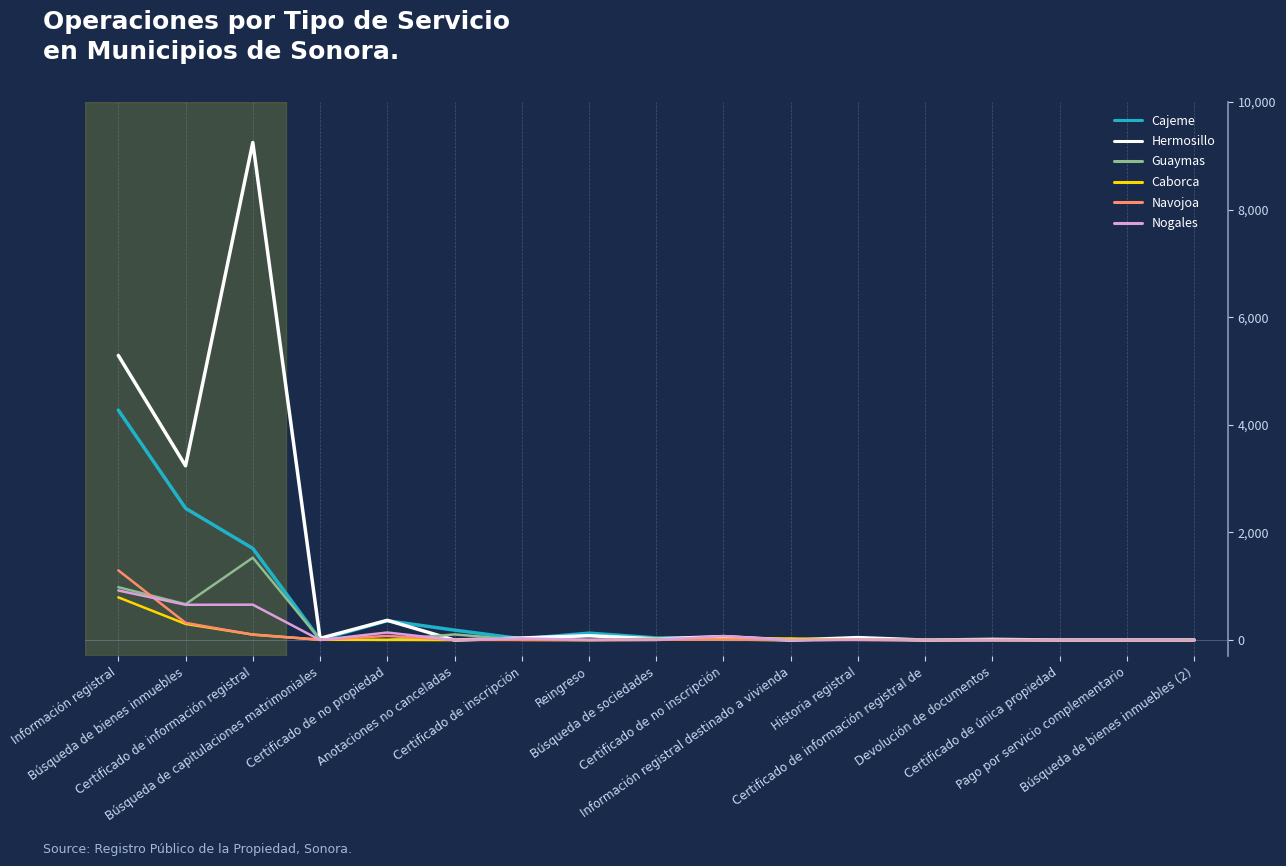

Which series has the largest total across all categories?

Hermosillo